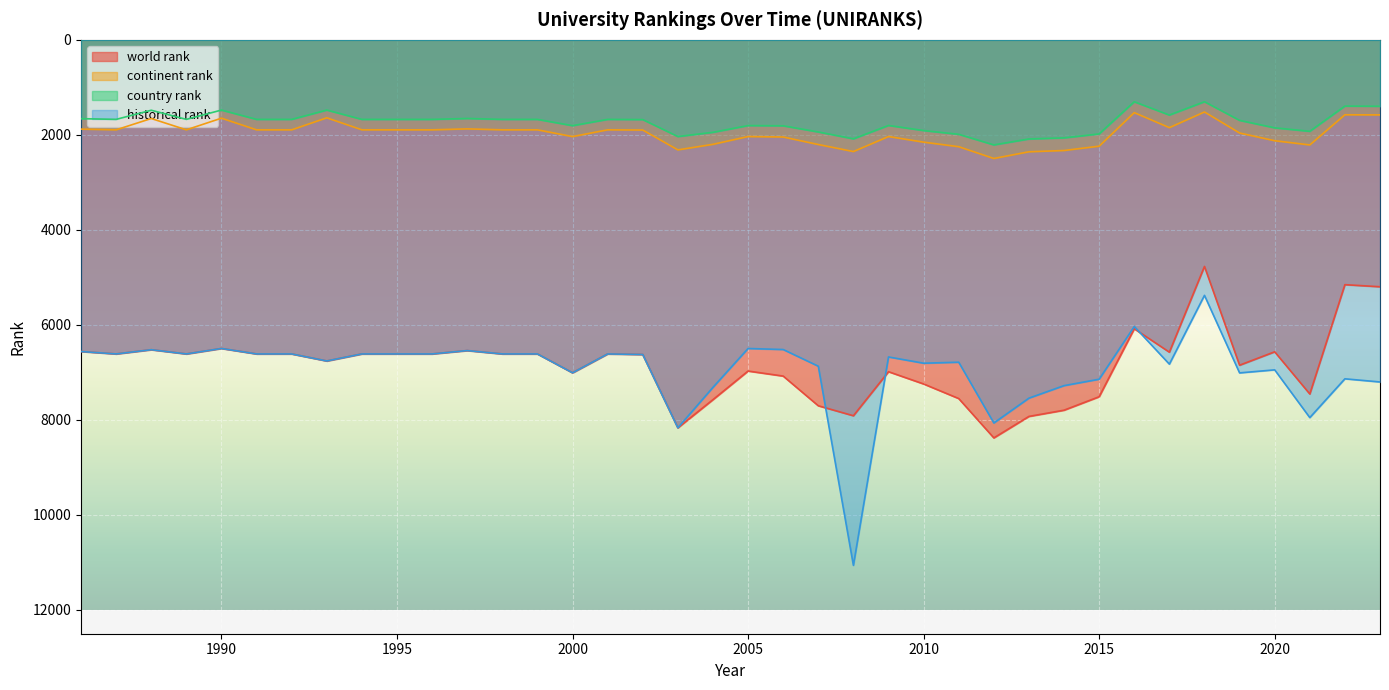

What are all the series names shown in the legend?

world rank, continent rank, country rank, historical rank